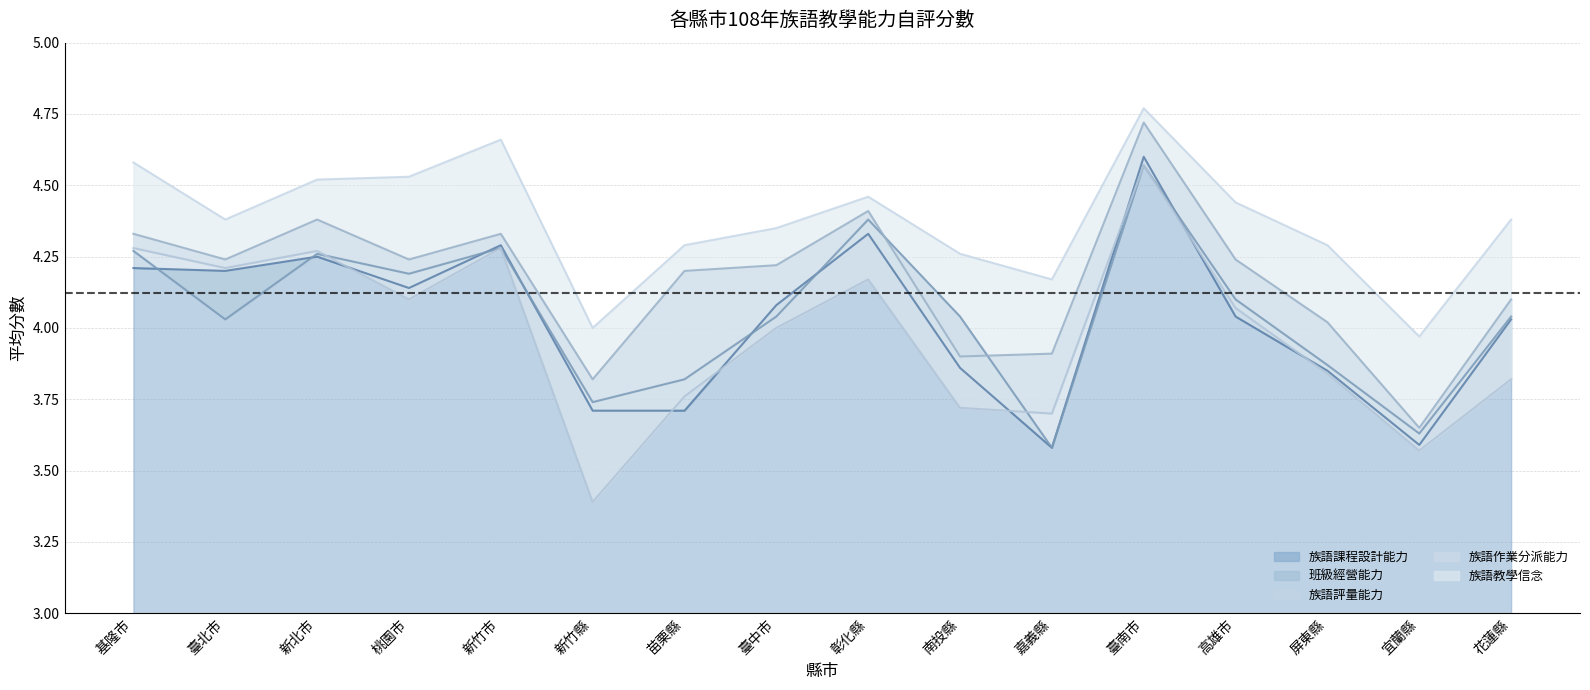

What is the sum of the 族語課程設計能力 values at 新竹縣 and 屏東縣?

7.6